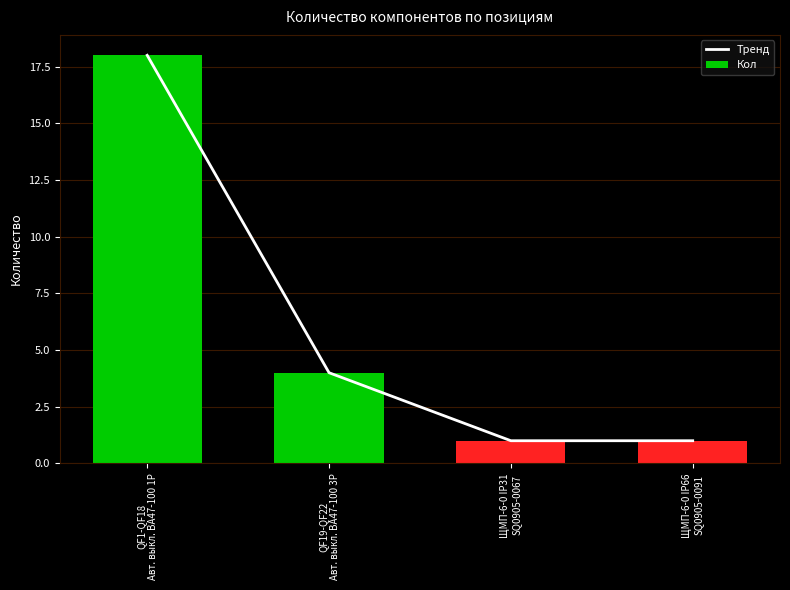

What are all the series names shown in the legend?

Тренд, Кол